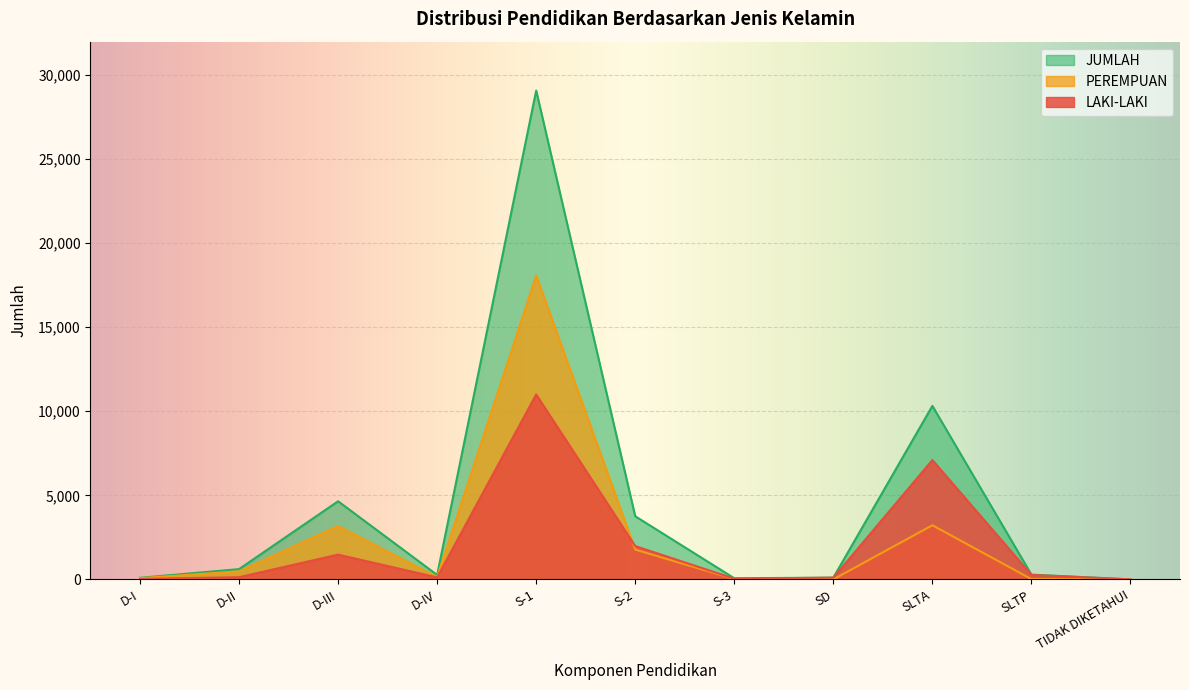

Reading left to right, transcribe all the data shown in this chart.

LAKI-LAKI: D-I=25	D-II=132	D-III=1473	D-IV=121	S-1=10996	S-2=1982	S-3=44	SD=103	SLTA=7098	SLTP=268	TIDAK DIKETAHUI=1
PEREMPUAN: D-I=71	D-II=480	D-III=3174	D-IV=144	S-1=18072	S-2=1773	S-3=25	SD=2	SLTA=3220	SLTP=16	TIDAK DIKETAHUI=0
JUMLAH: D-I=96	D-II=612	D-III=4647	D-IV=265	S-1=29068	S-2=3755	S-3=69	SD=105	SLTA=10318	SLTP=284	TIDAK DIKETAHUI=1